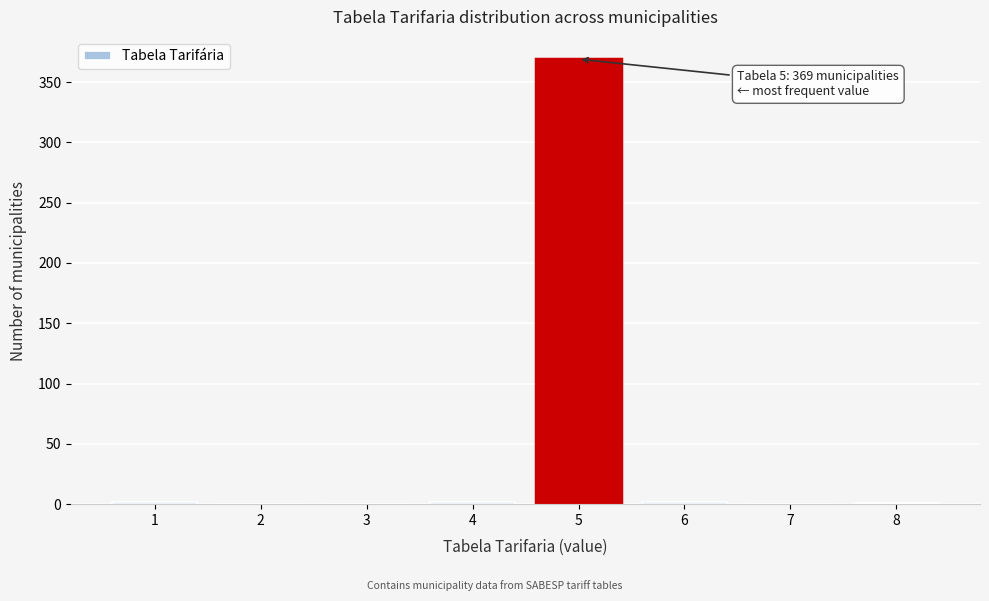

The value at 5 is 369. True or false?

True